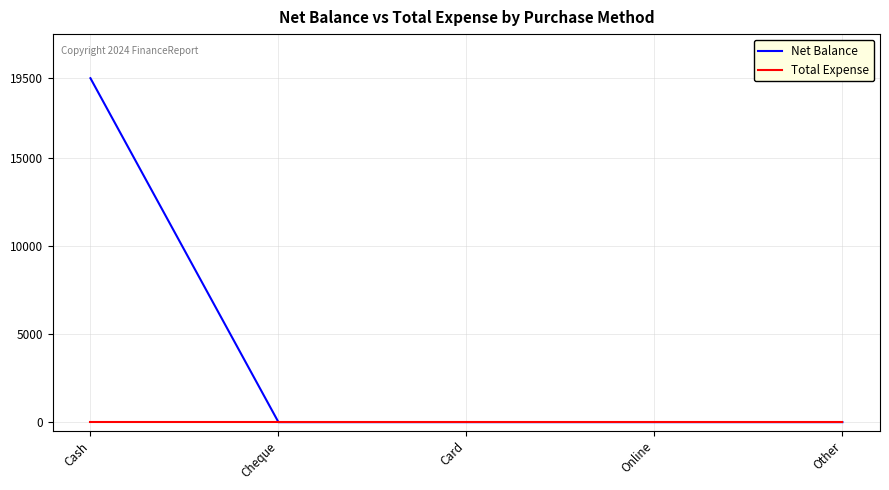

Reading left to right, list all the values displayed in this chart.

Net Balance: 19500	0	0	0	0
Total Expense: 0	0	0	0	0